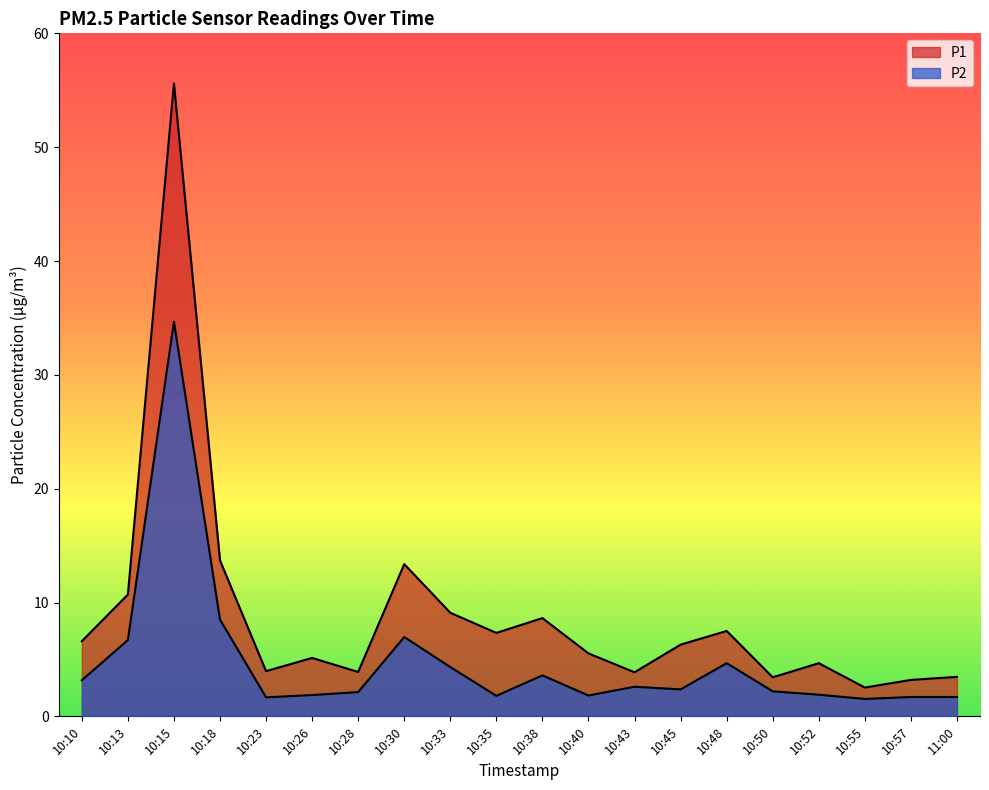

Which series has the largest range (max minus min)?

P1